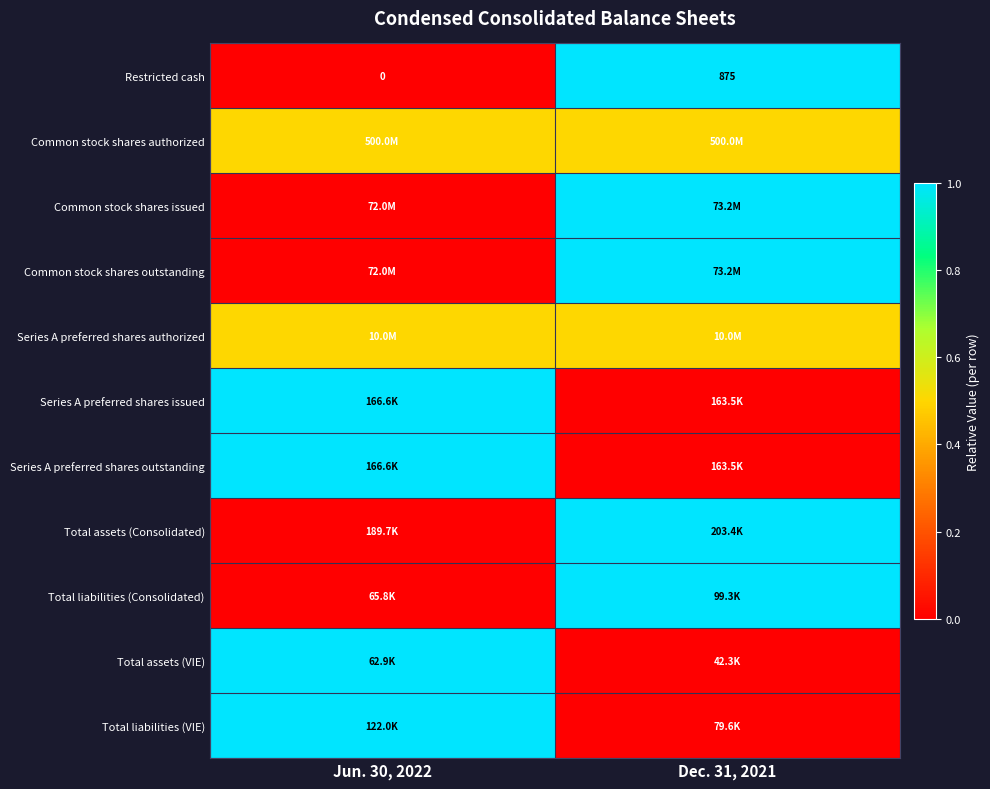

True or false: Restricted cash has a value of 0.0 at Jun. 30, 2022.

True